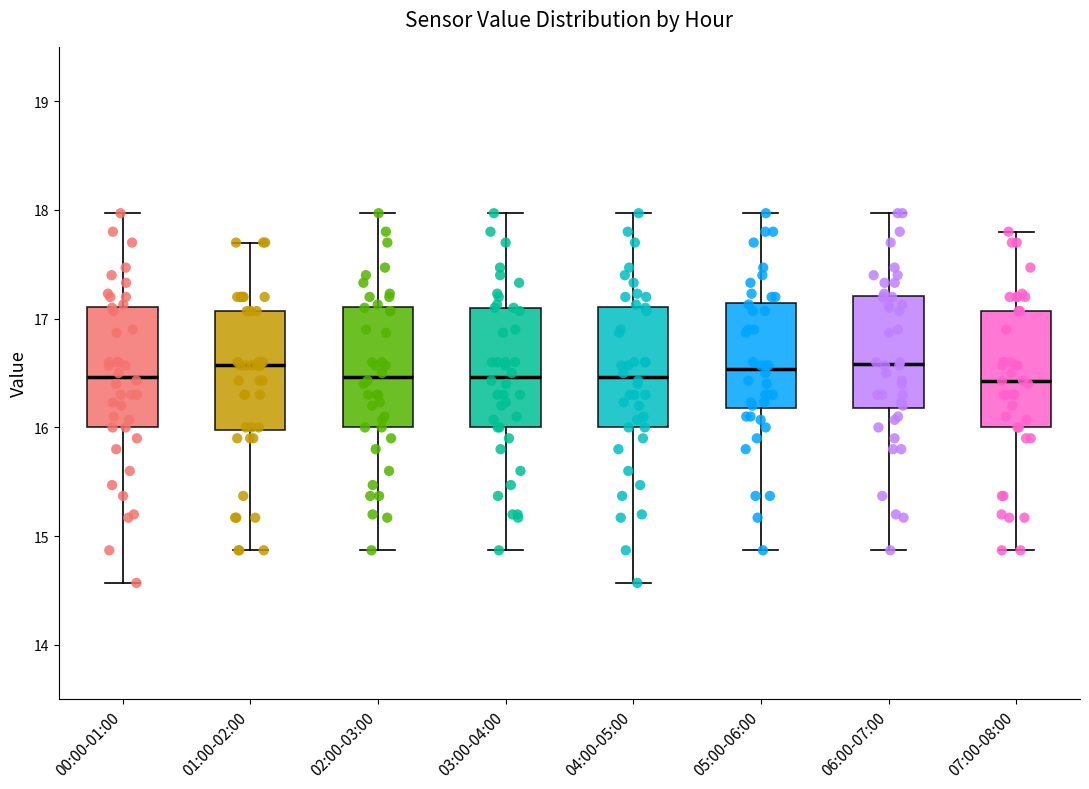

Reading left to right, transcribe this box plot: for each box, give where its median line is, the range the box spans, and where its two whiskers end, as read against the y-axis. The values are not printed on the chart, so give them approximately, as read against the axis.

00:00-01:00: median 16.5, box 16.0 to 17.1, whiskers 14.6 to 18.0
01:00-02:00: median 16.6, box 16.0 to 17.1, whiskers 14.9 to 17.7
02:00-03:00: median 16.5, box 16.0 to 17.1, whiskers 14.9 to 18.0
03:00-04:00: median 16.5, box 16.0 to 17.1, whiskers 14.9 to 18.0
04:00-05:00: median 16.5, box 16.0 to 17.1, whiskers 14.6 to 18.0
05:00-06:00: median 16.5, box 16.2 to 17.1, whiskers 14.9 to 18.0
06:00-07:00: median 16.6, box 16.2 to 17.2, whiskers 14.9 to 18.0
07:00-08:00: median 16.4, box 16.0 to 17.1, whiskers 14.9 to 17.8